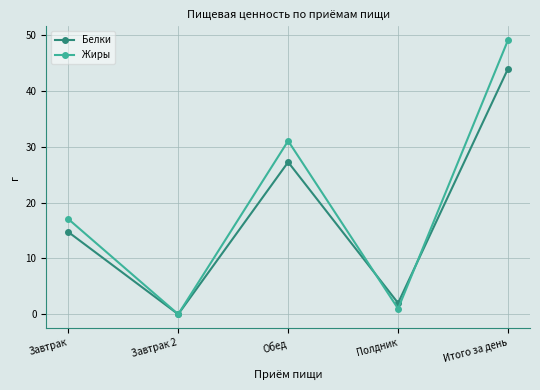

What is the label of the 2nd point from the left?

Завтрак 2